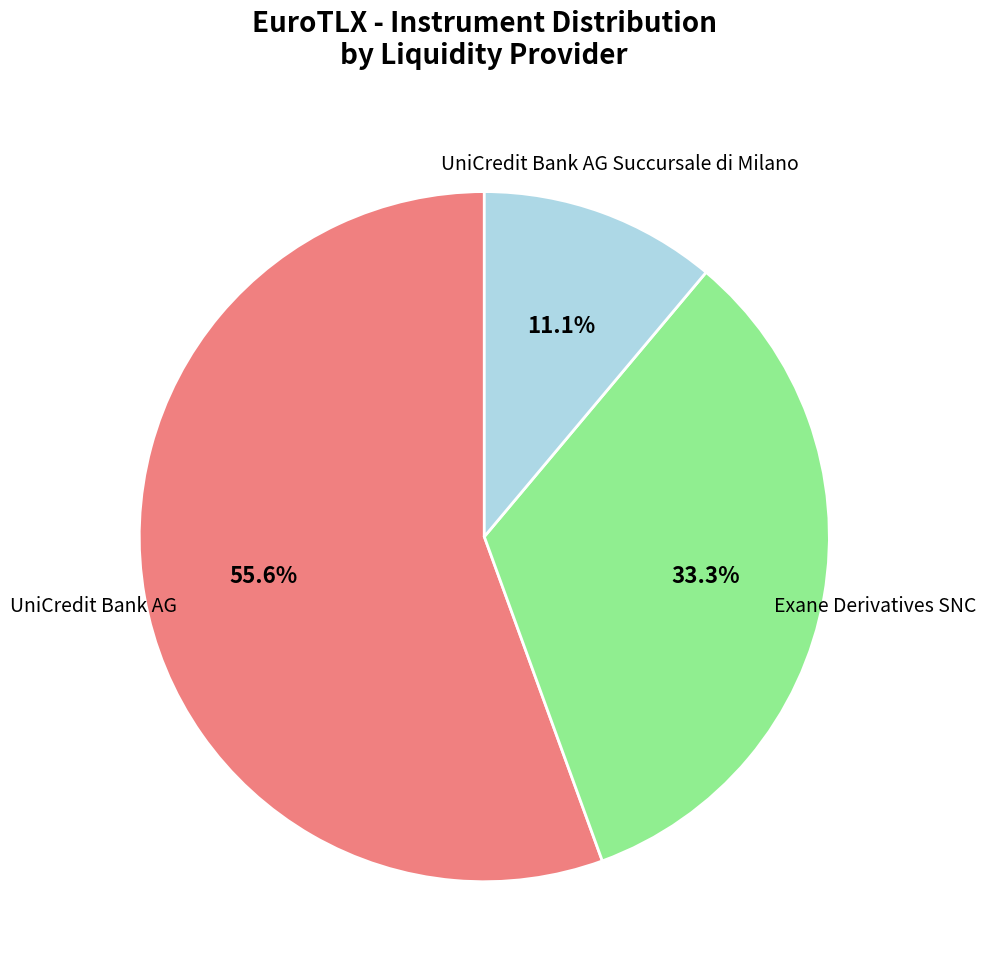

How many slices are in this pie chart?

3